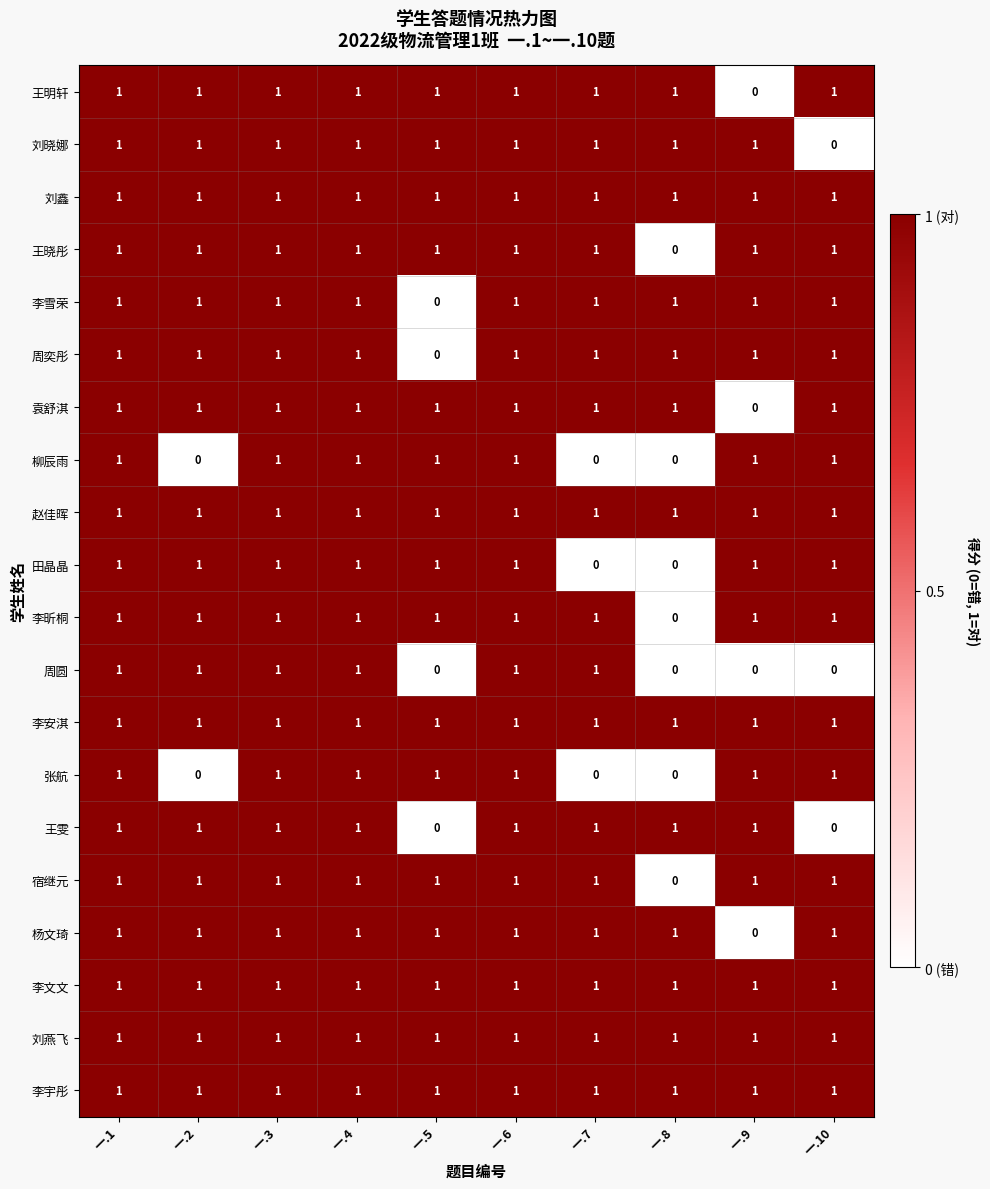

What is the sum of all 柳辰雨 values?

7